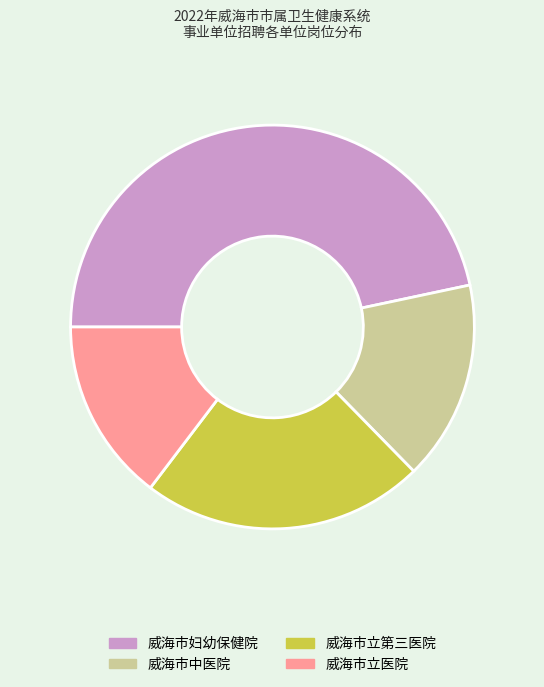

What is the ratio of the value at 威海市立医院 to the value at 威海市立第三医院?

0.6